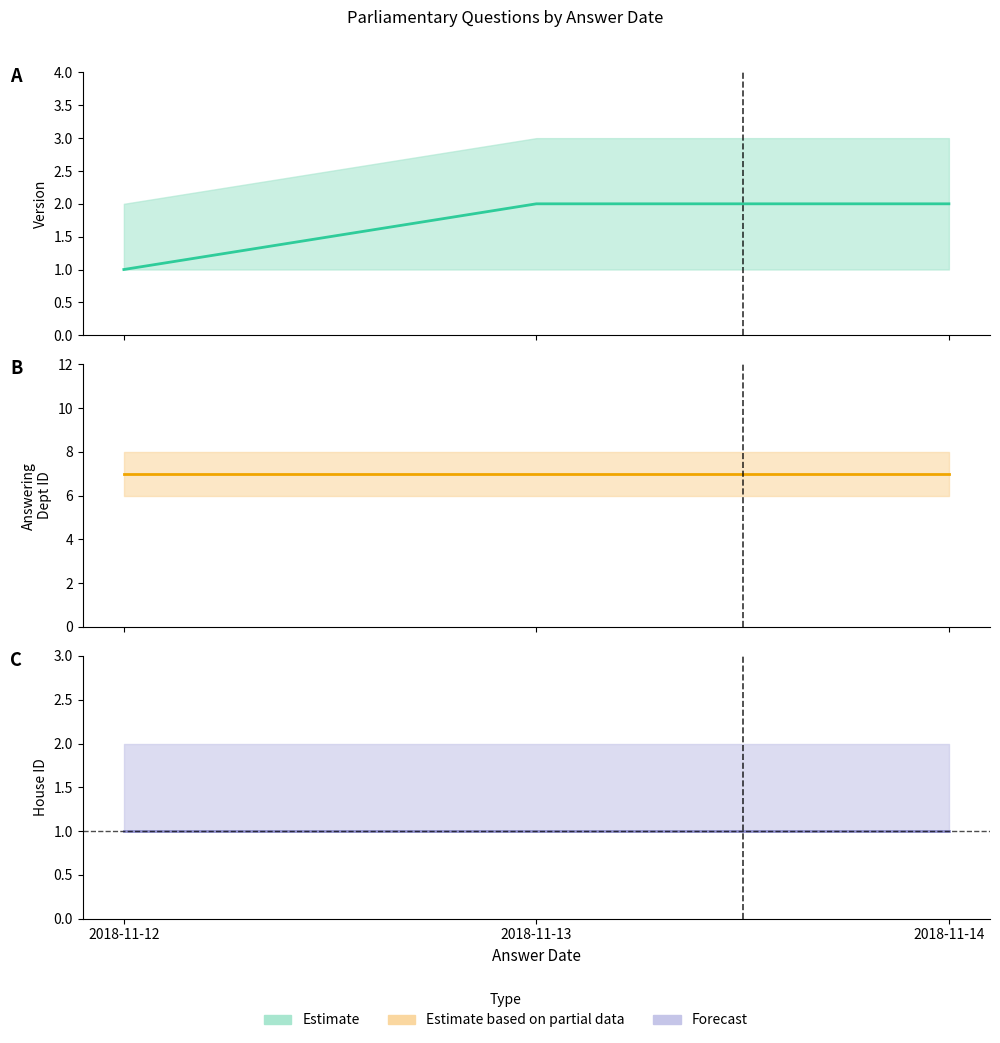

At 2018-11-13, list the series in order from largest to smallest.

Estimate based on partial data, Estimate, Forecast